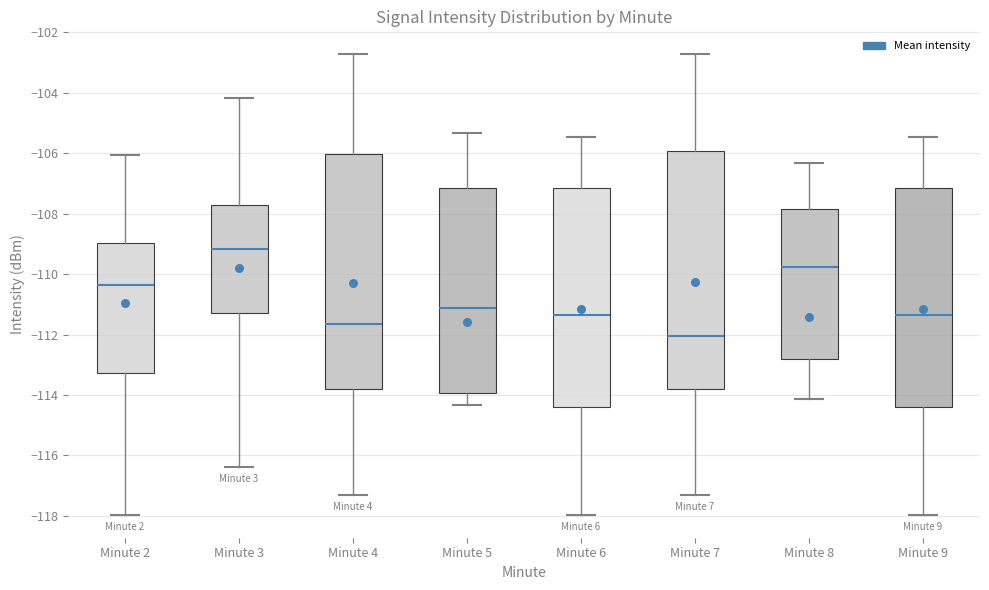

Reading left to right, read every box against the y-axis: the position of its median line, the range the box covers, and the ends of its whiskers. The values are not printed on the chart, so give them approximately, as read against the axis.

Minute 2: median -110.4, box -113.2 to -109.0, whiskers -118.0 to -106.0
Minute 3: median -109.2, box -111.2 to -107.8, whiskers -116.4 to -104.2
Minute 4: median -111.6, box -113.8 to -106.0, whiskers -117.4 to -102.8
Minute 5: median -111.2, box -114.0 to -107.2, whiskers -114.4 to -105.4
Minute 6: median -111.4, box -114.4 to -107.2, whiskers -118.0 to -105.4
Minute 7: median -112.0, box -113.8 to -106.0, whiskers -117.4 to -102.8
Minute 8: median -109.8, box -112.8 to -107.8, whiskers -114.2 to -106.4
Minute 9: median -111.4, box -114.4 to -107.2, whiskers -118.0 to -105.4